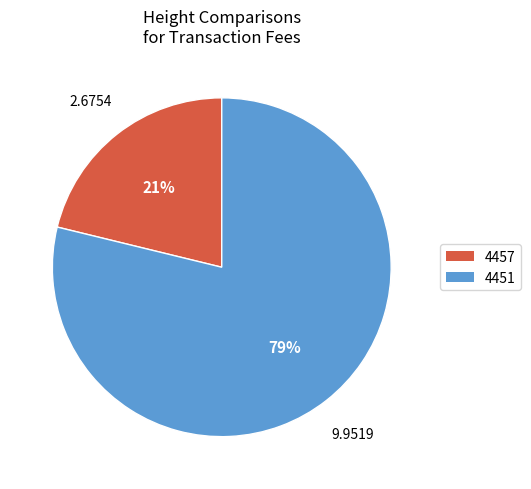

Which category has the biggest portion of the pie?

4451